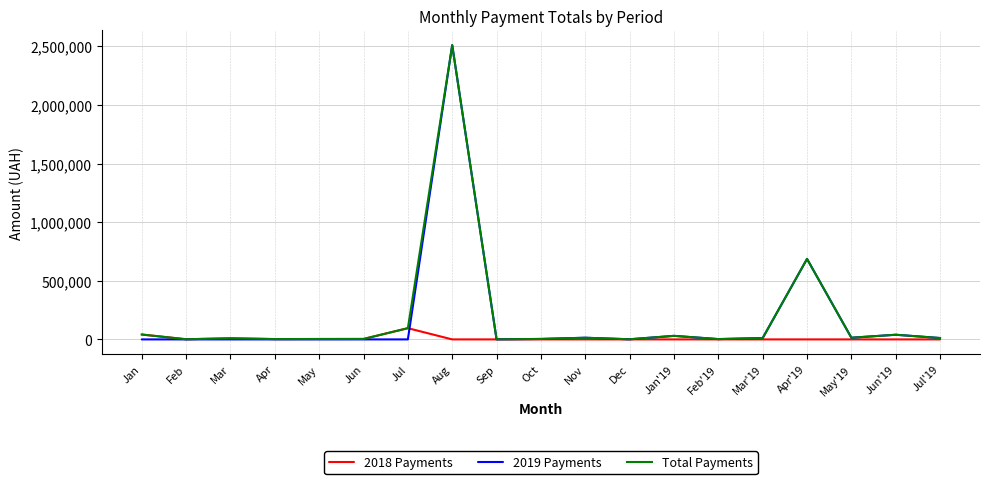

How many lines are shown in the chart?

3